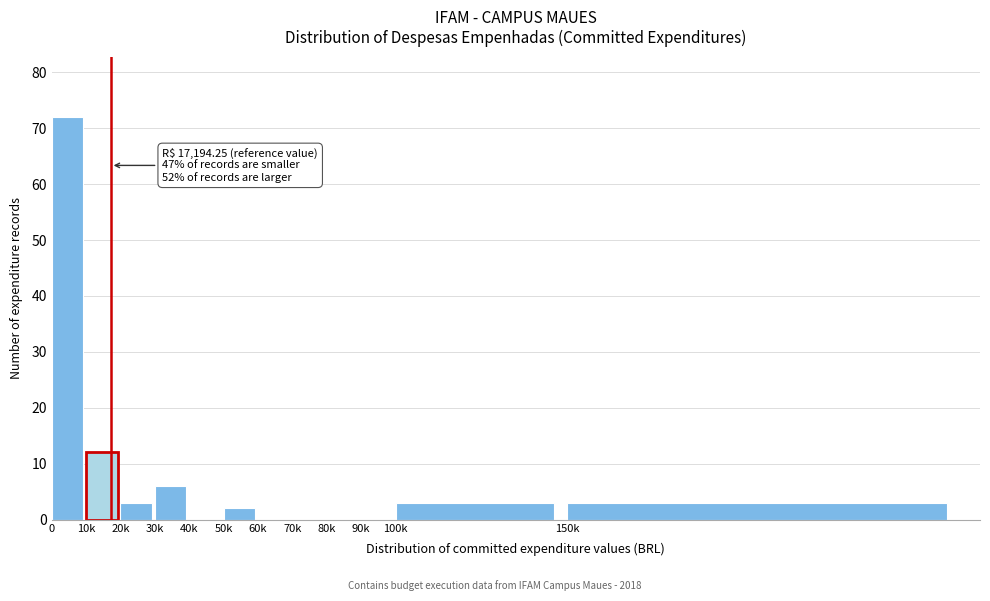

Reading left to right, extract all data points from this chart.

0=72	10k=12	20k=3	30k=6	40k=0	50k=2	60k=0	70k=0	80k=0	90k=0	100k=3	150k=3